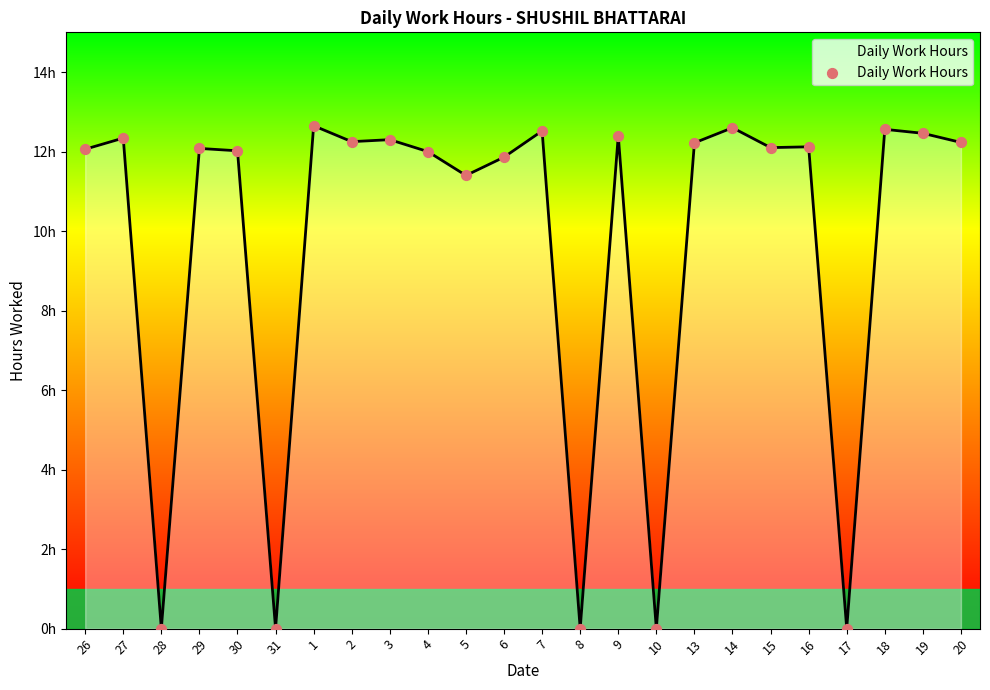

Between 30 and 16, which is larger?

16